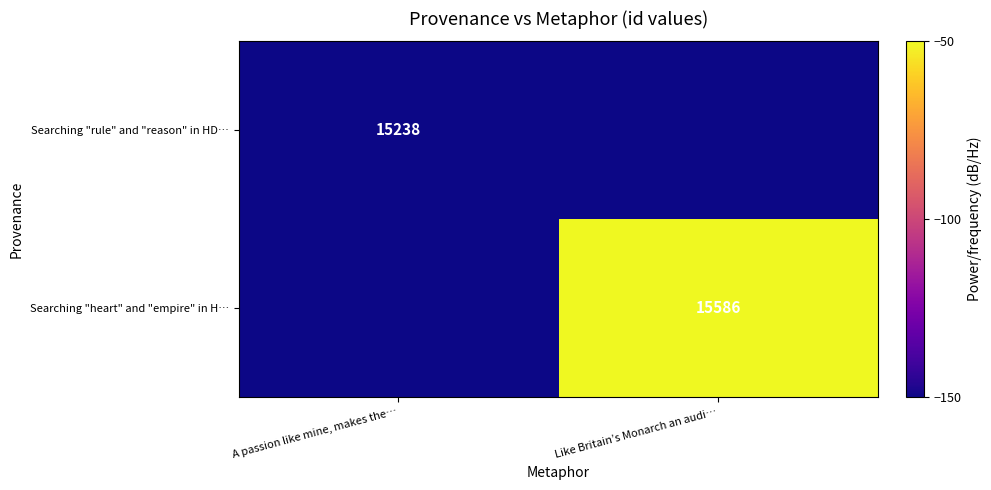

The value of Searching "rule" and "reason" in HD… at A passion like mine, makes the… is 20541. True or false?

False